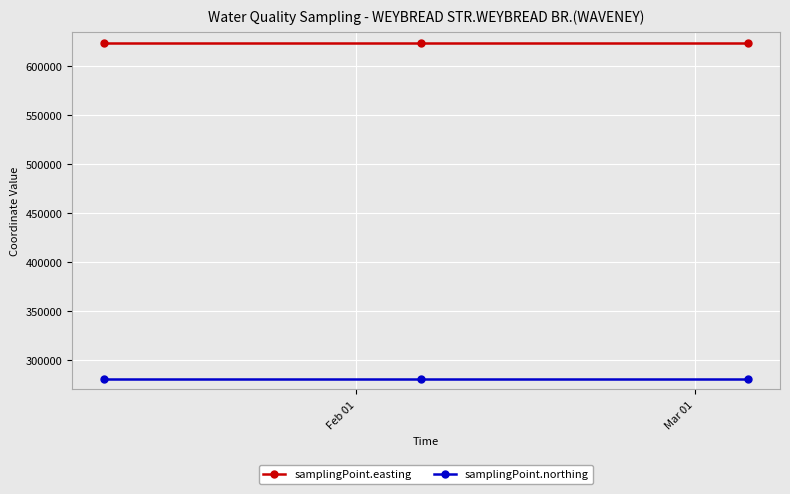

At how many categories does at least one series exceed 546893?

3